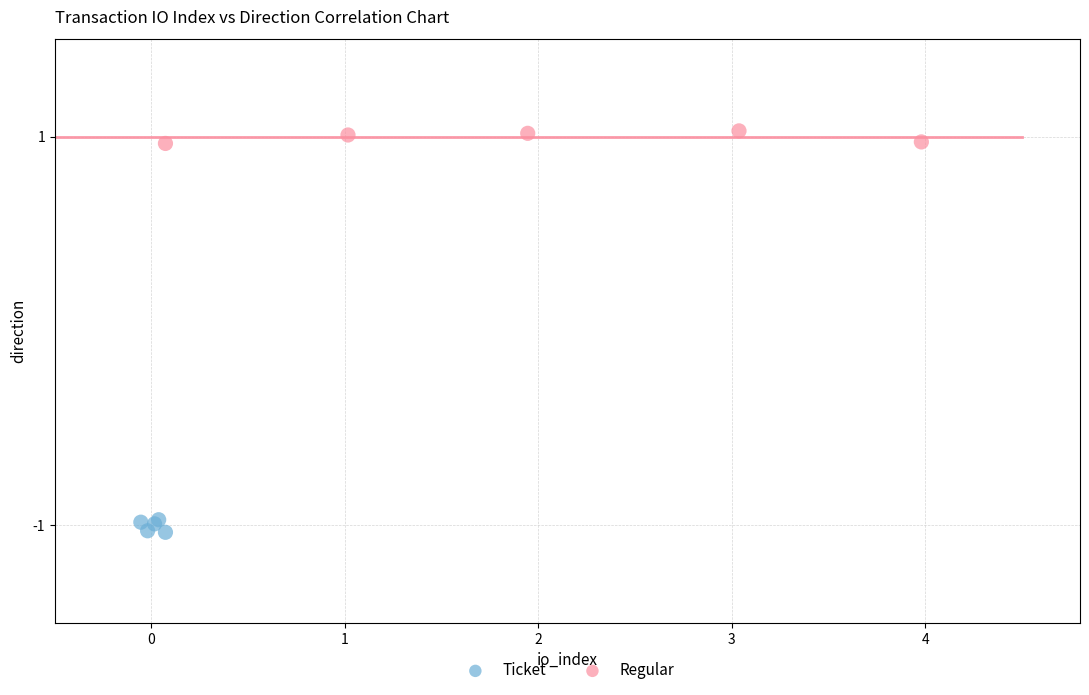

Which series contains the highest Y value?

Regular